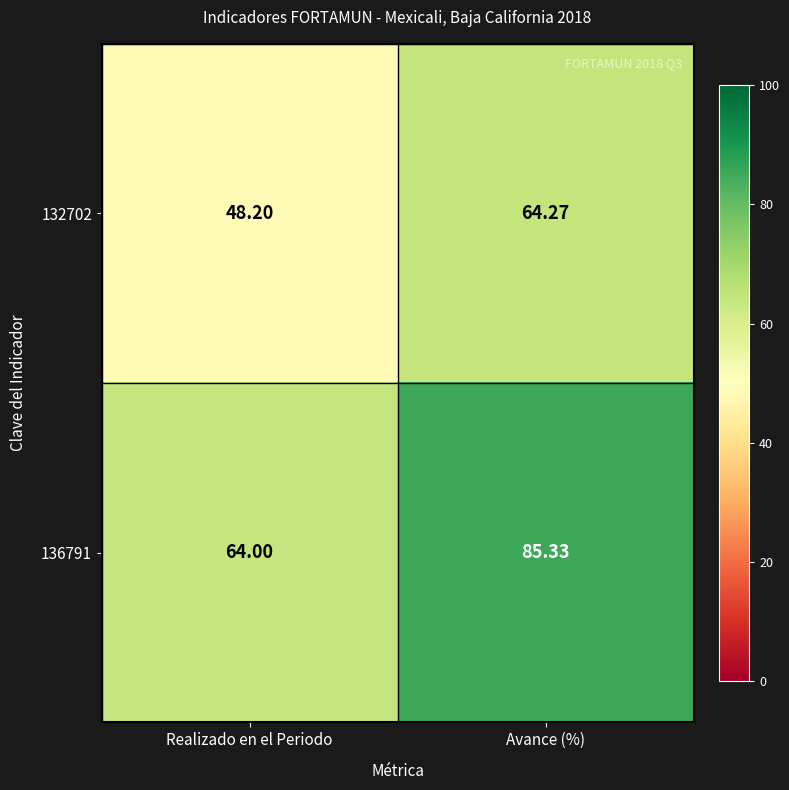

What is the minimum value shown in the chart?

48.2